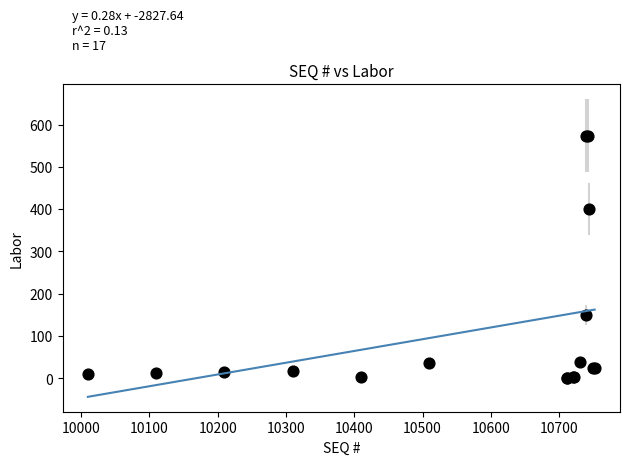

What Y value in the scatter plot is closest to 287?

400.0